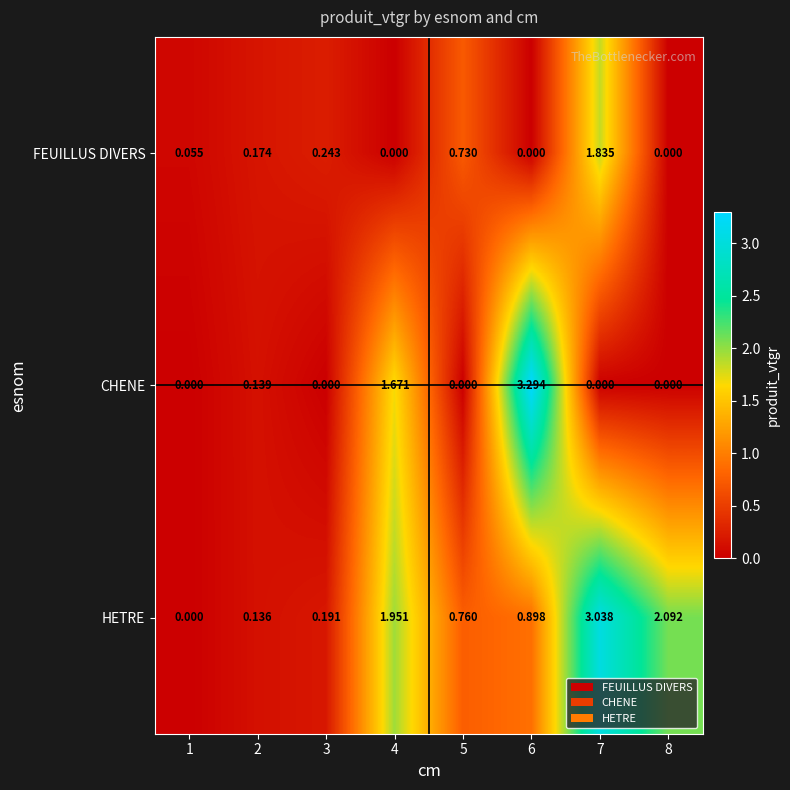

How many data points does each series have?

8